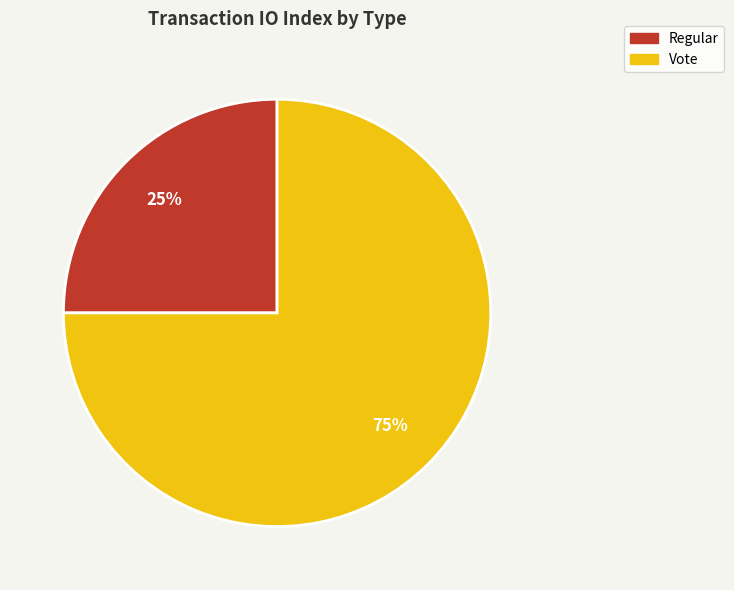

To the nearest percent, what portion does Regular represent?

25%